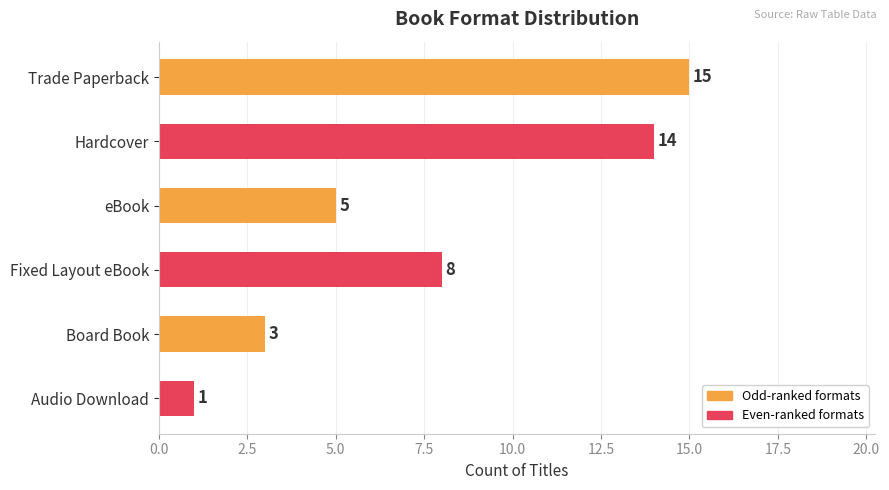

What is the difference between the maximum and minimum values?

14